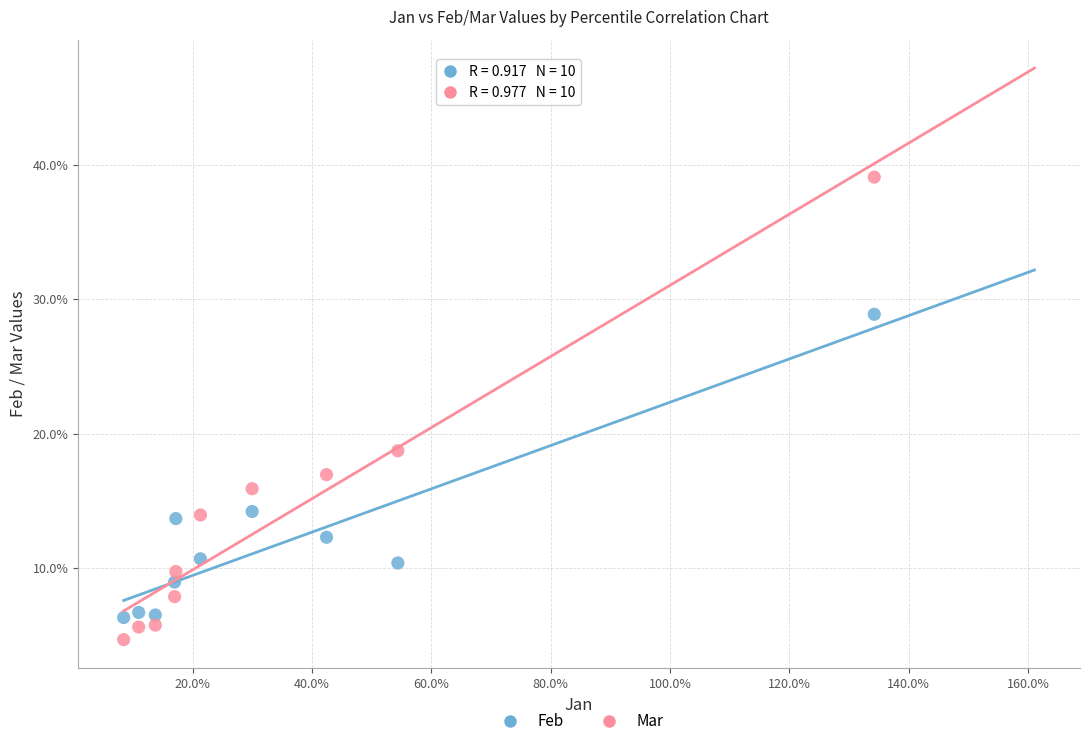

What are all the series names shown in the legend?

Feb, Mar